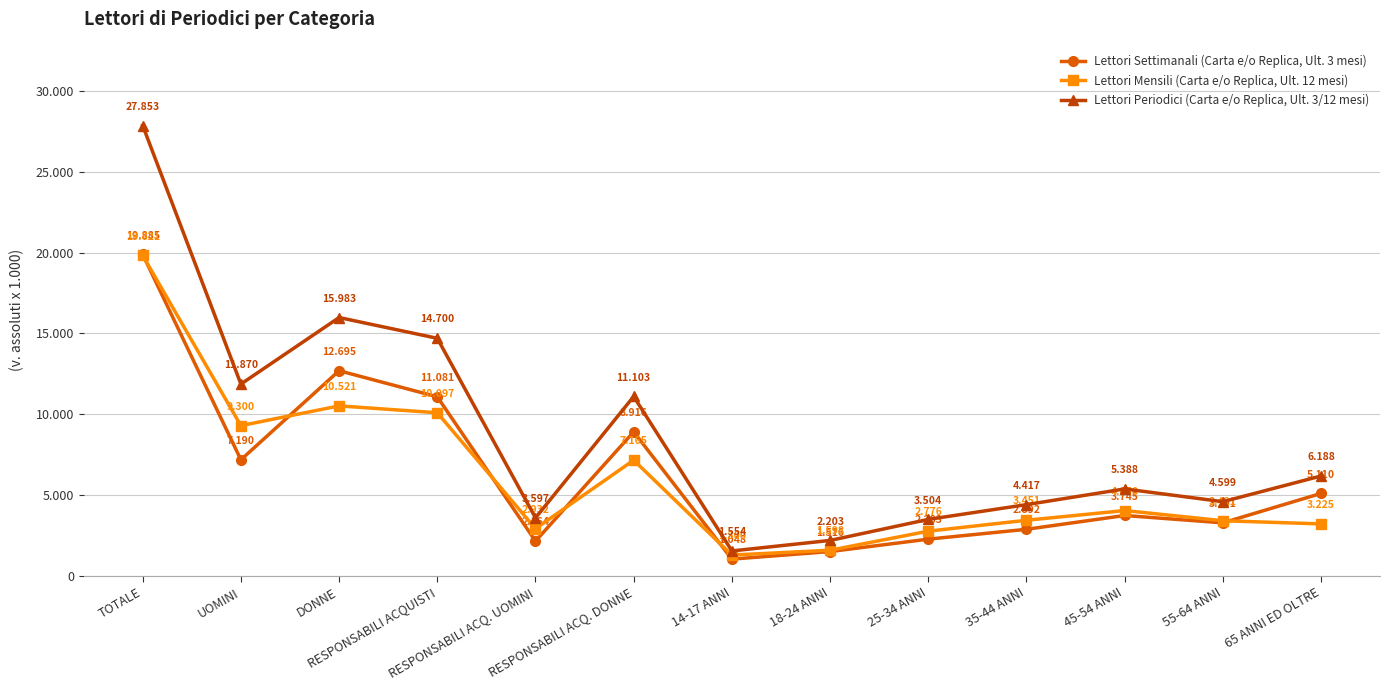

What are all the series names shown in the legend?

Lettori Settimanali (Carta e/o Replica, Ult. 3 mesi), Lettori Mensili (Carta e/o Replica, Ult. 12 mesi), Lettori Periodici (Carta e/o Replica, Ult. 3/12 mesi)